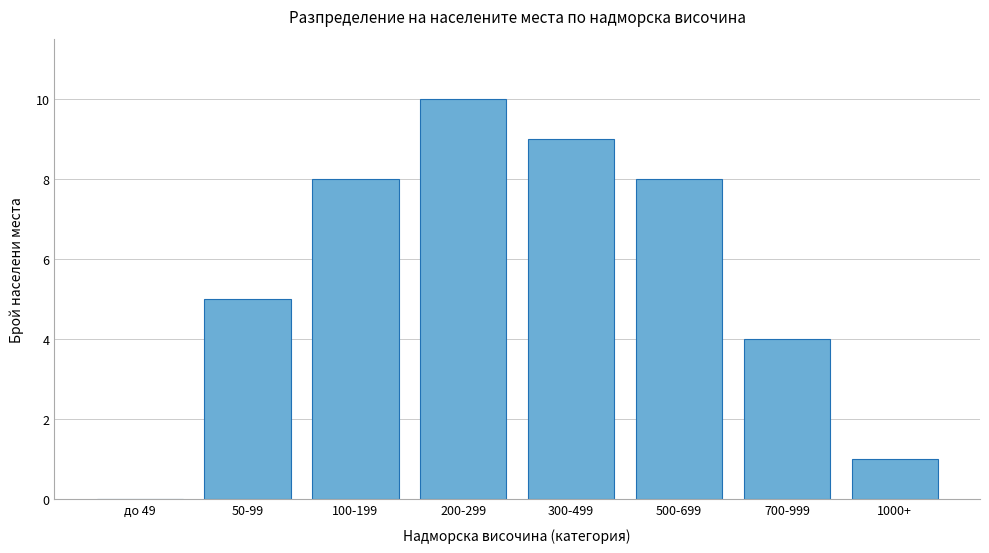

Reading right to left, transcribe all the data shown in this chart.

1000+=1	700-999=4	500-699=8	300-499=9	200-299=10	100-199=8	50-99=5	до 49=0